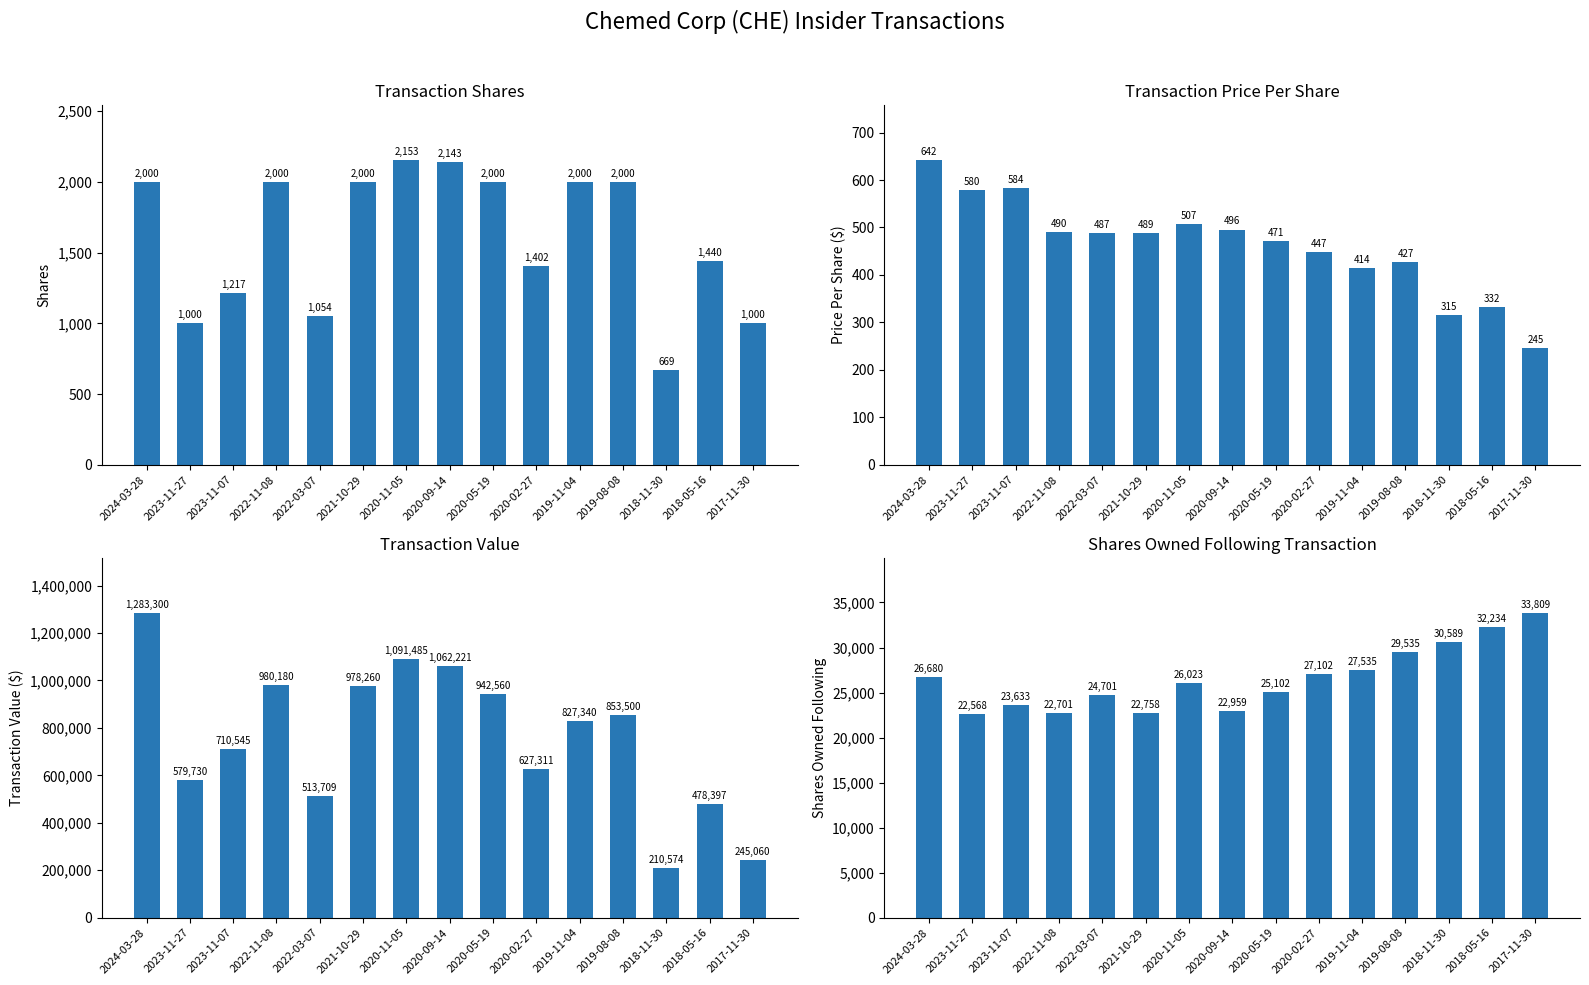

Which has a higher value, 2018-11-30 or 2018-05-16?

2018-05-16